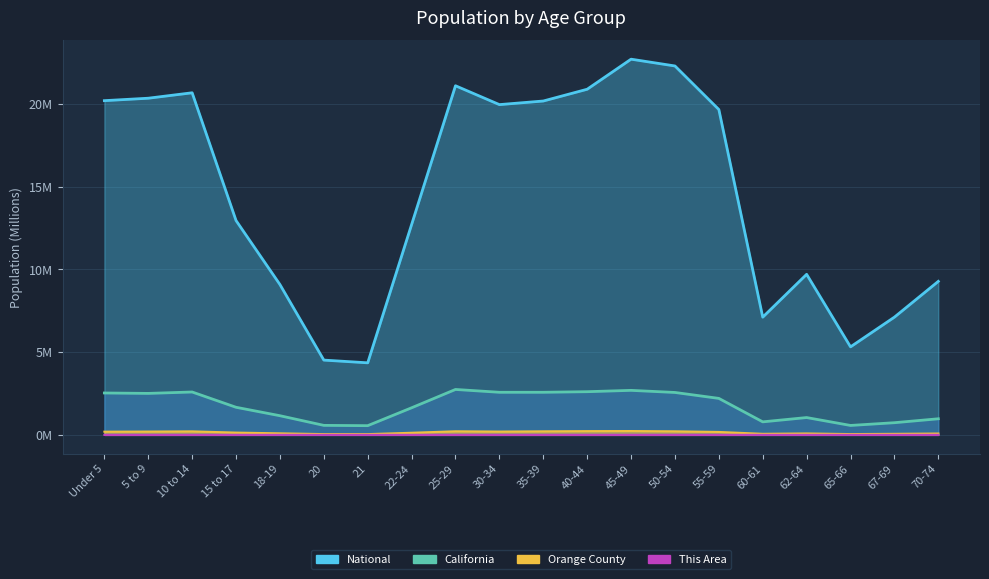

The This Area series shows 0.0 at 55-59. True or false?

False